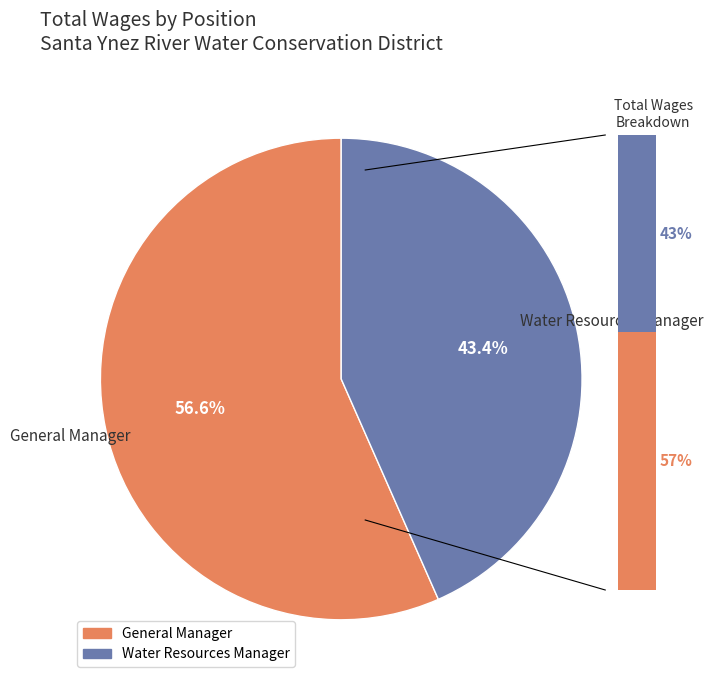

To the nearest percent, what percentage of the pie is General Manager?

57%